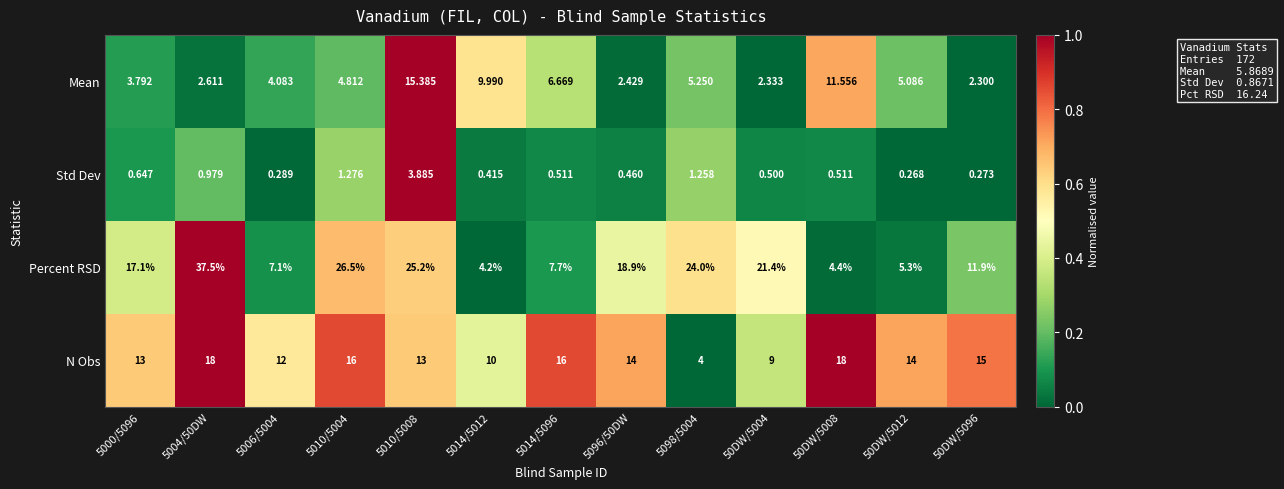

Rank the series by their average value, from highest to lowest.

Percent RSD, N Obs, Mean, Std Dev